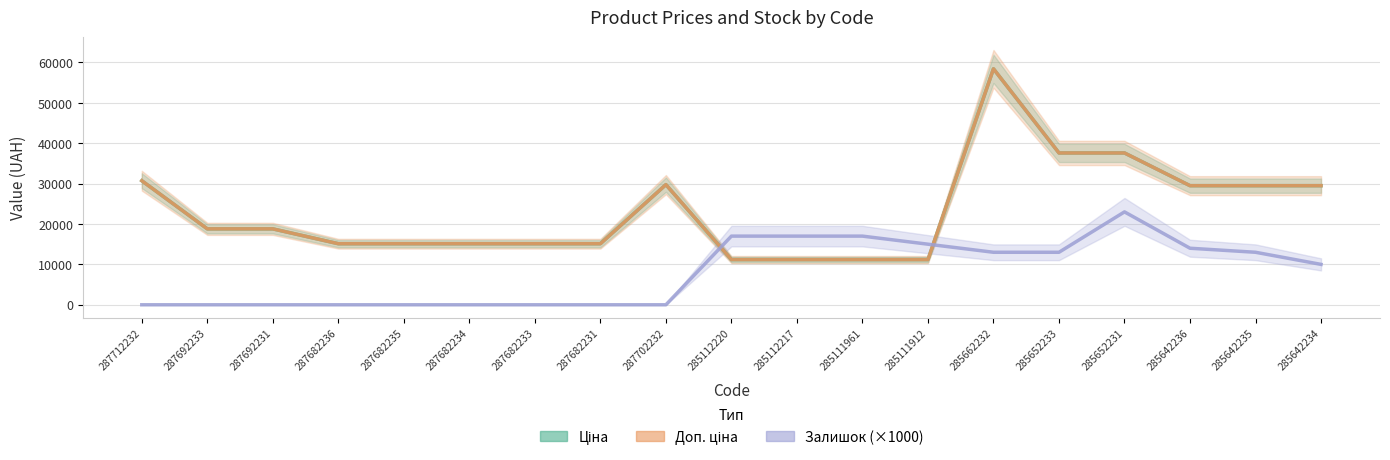

Rank the series by their maximum value, from lowest to highest.

Залишок, Ціна, Доп. ціна